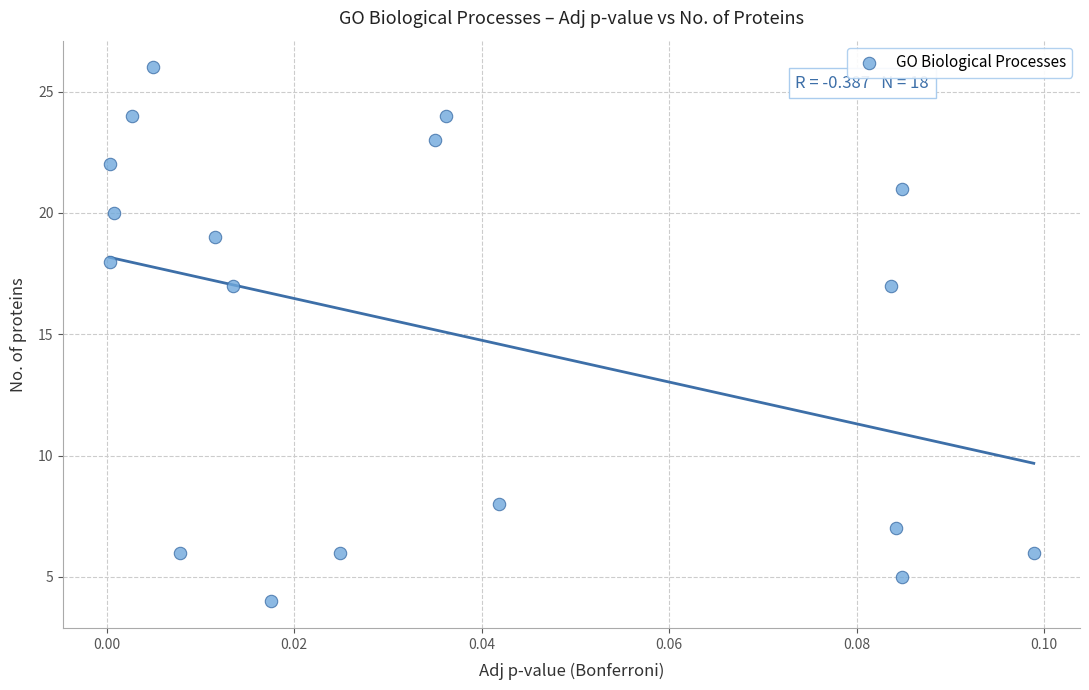

What is the range of Y values (max minus min)?

22